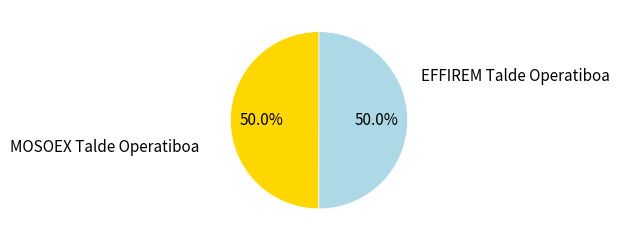

True or false: MOSOEX Talde Operatiboa accounts for 50% of the total.

True